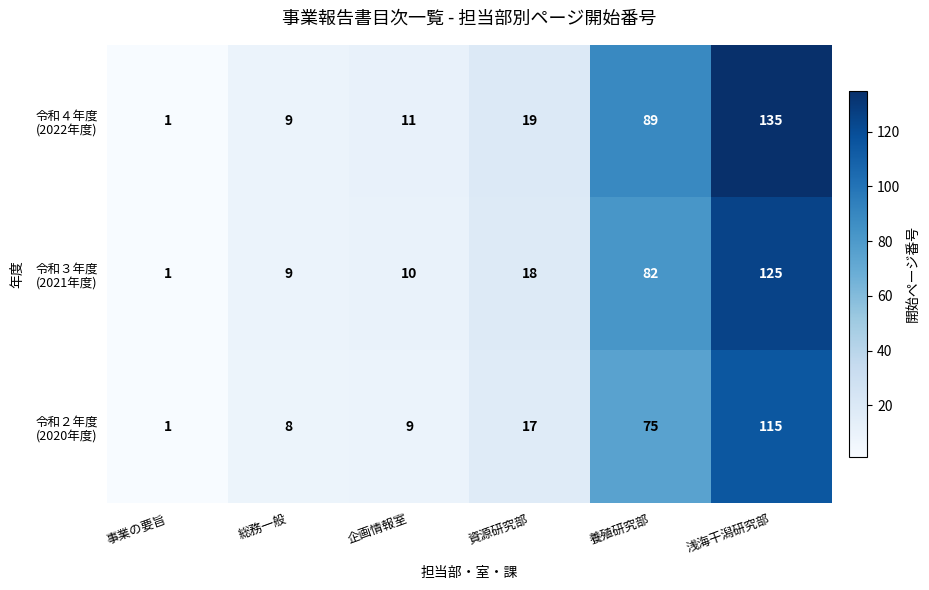

What is the total value across all series at 資源研究部?

54